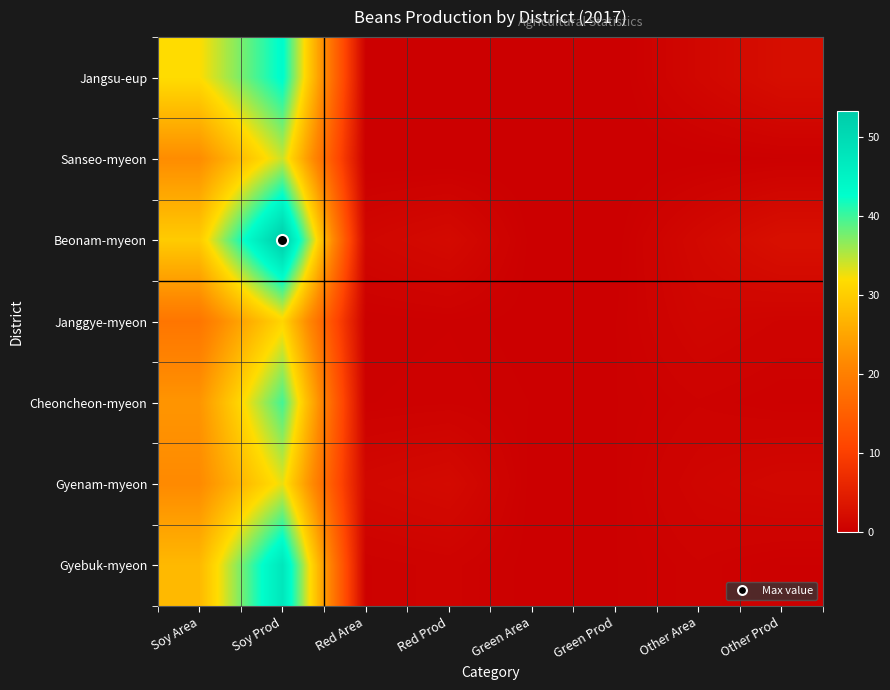

Which has a higher value, Soy Prod or Other Area?

Soy Prod